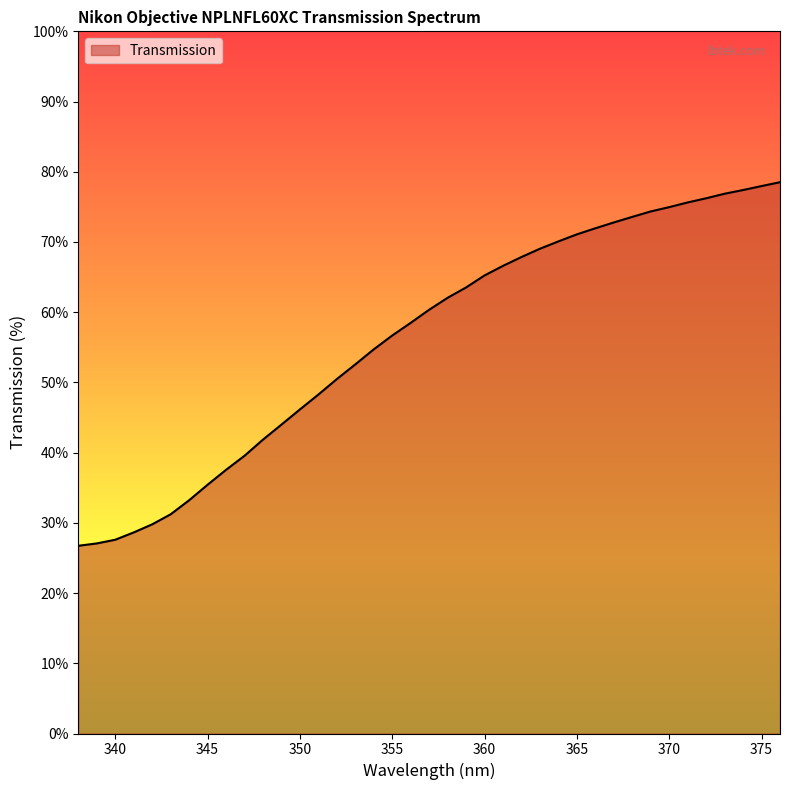

How many values are below 60?

19